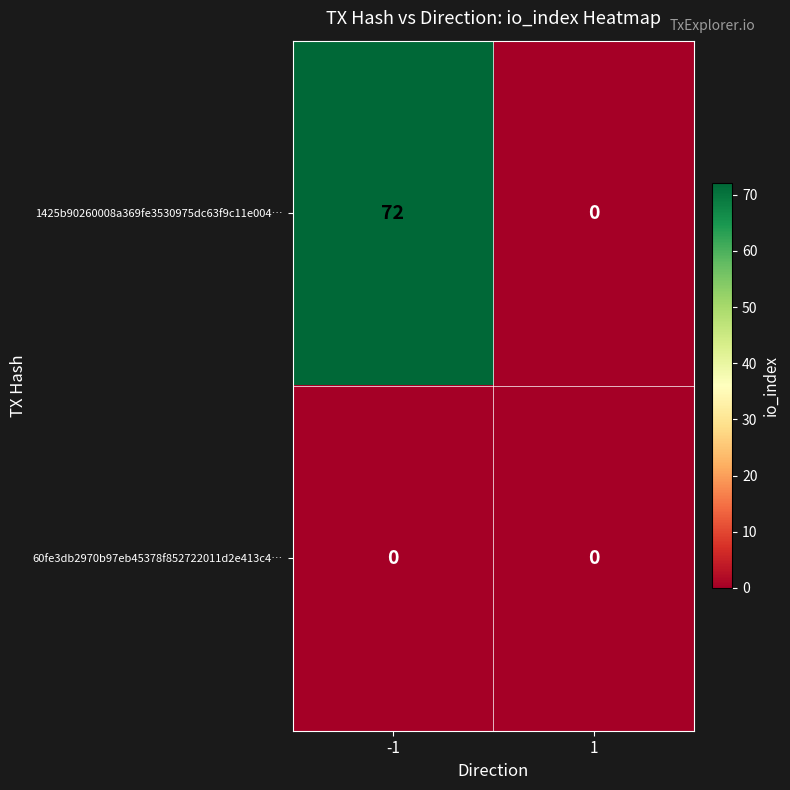

Rank the series at -1 from lowest to highest value.

60fe3db2970b97eb45378f852722011d2e413c4…, 1425b90260008a369fe3530975dc63f9c11e004…